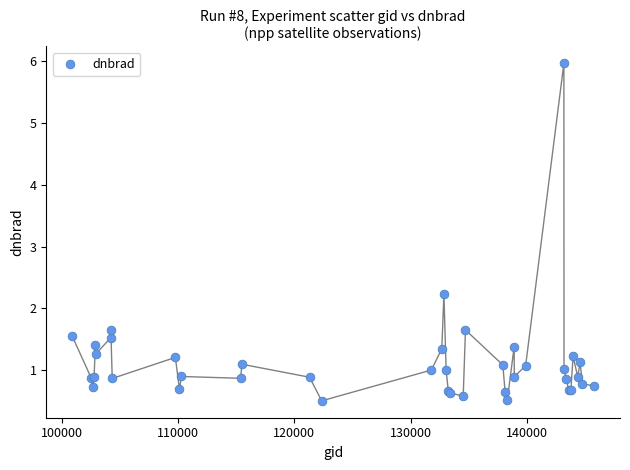

What Y value in the scatter plot is closest to 3?

2.2